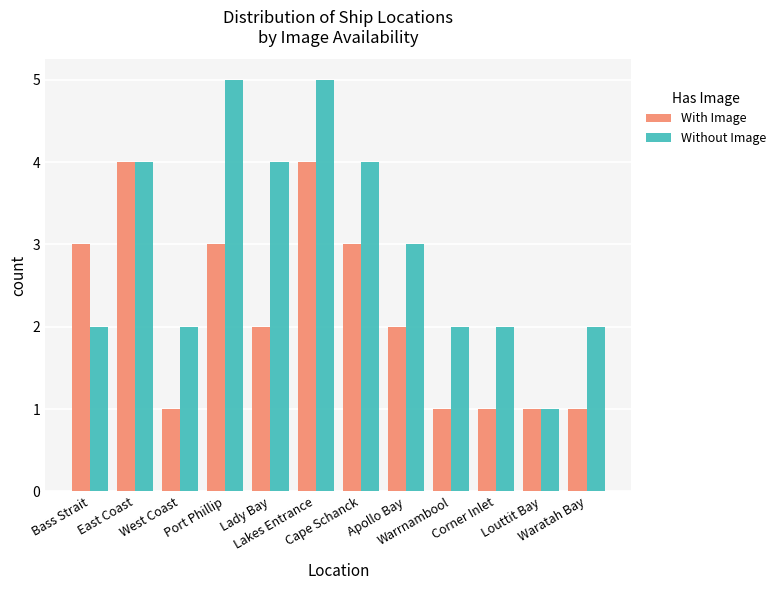

Is it true that Without Image equals 3 at Warrnambool?

False